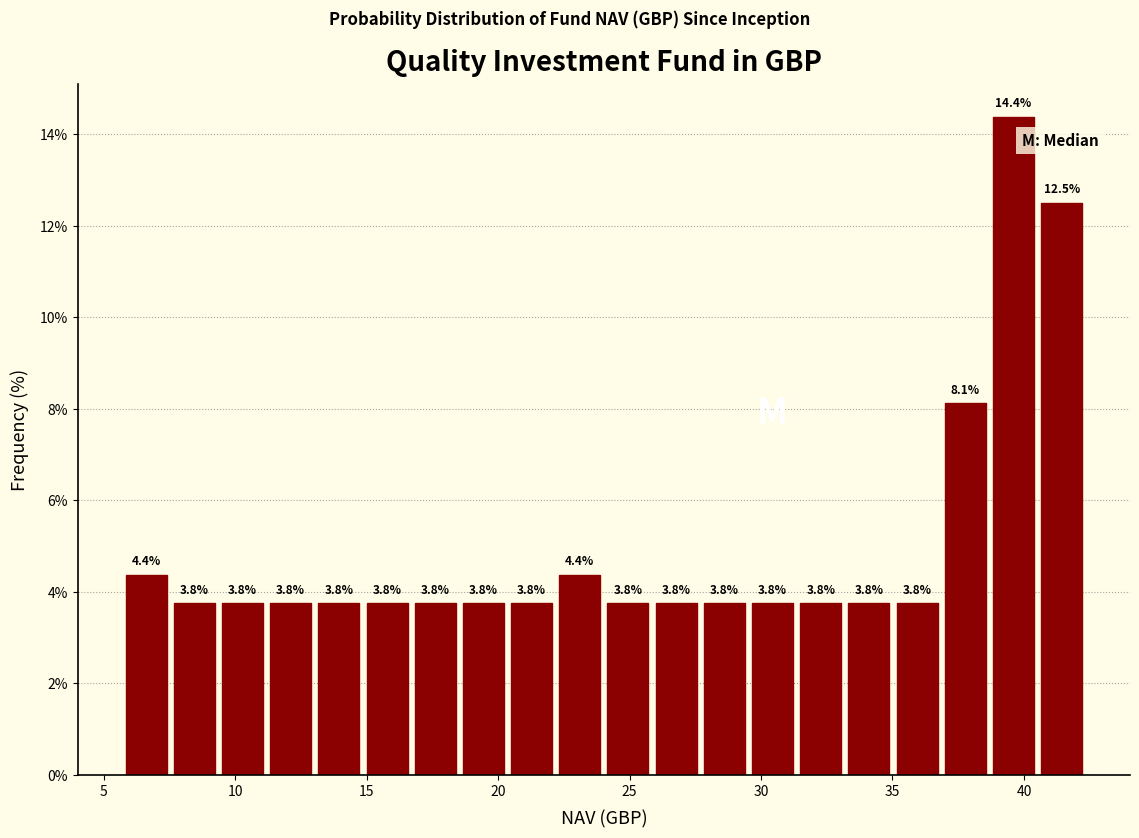

Read against the x-axis, roughly where is the centre of the tallest bar?

39.5